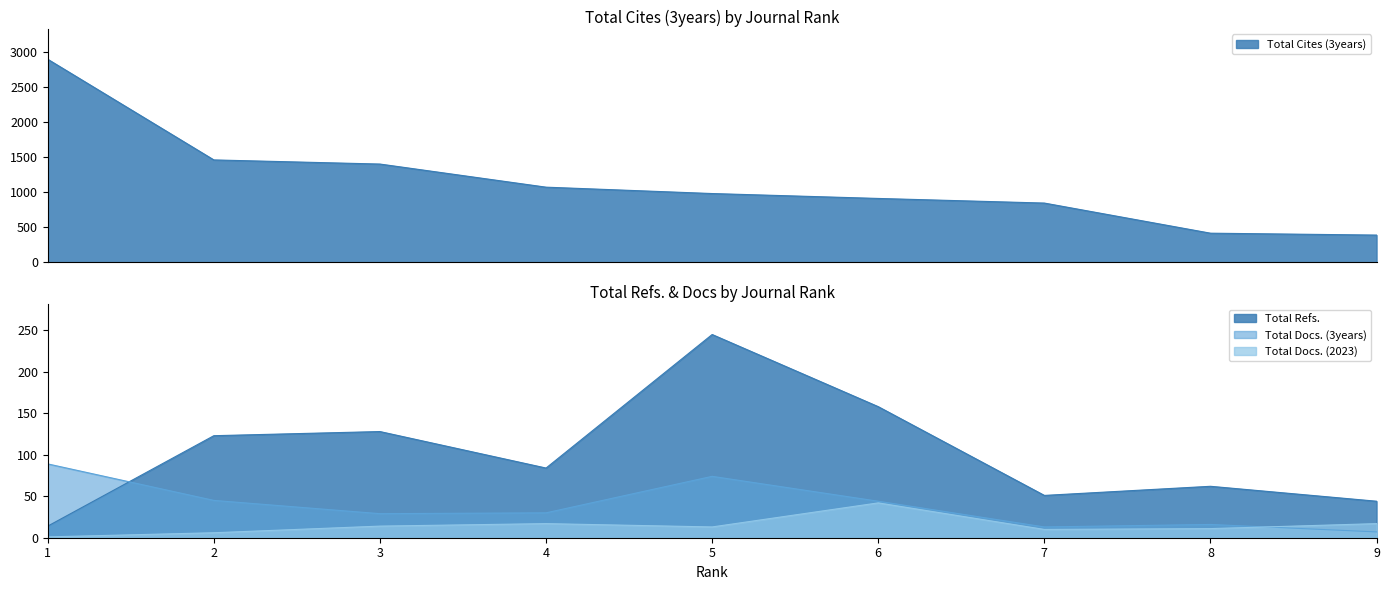

What is the sum of the Total Docs. (2023) values at 9 and 3?

31